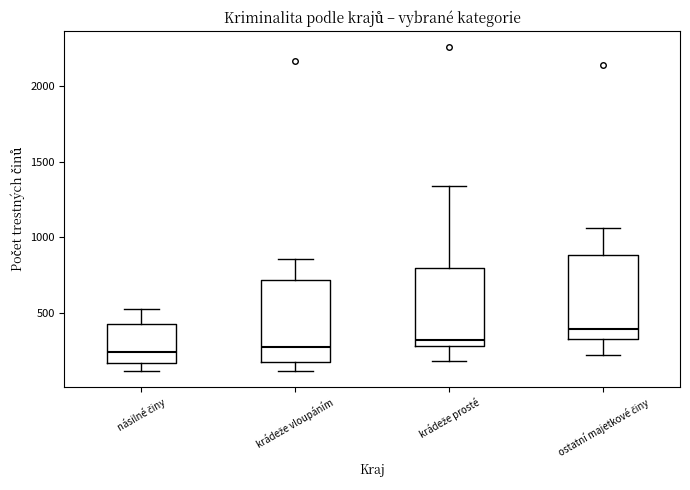

Where is the upper edge of the box for krádeže vloupáním on the y-axis? The values are not printed on the chart, so give them approximately, as read against the axis.

700